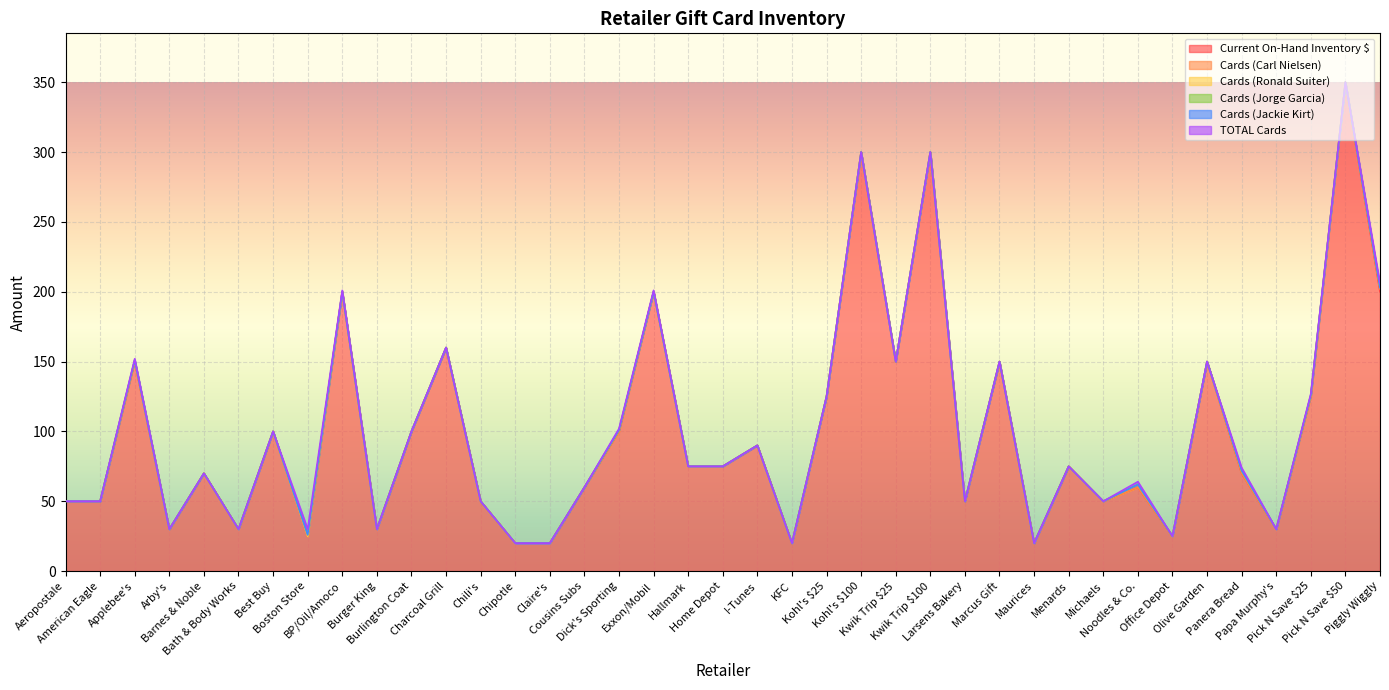

What is the sum of all TOTAL Cards values?

16